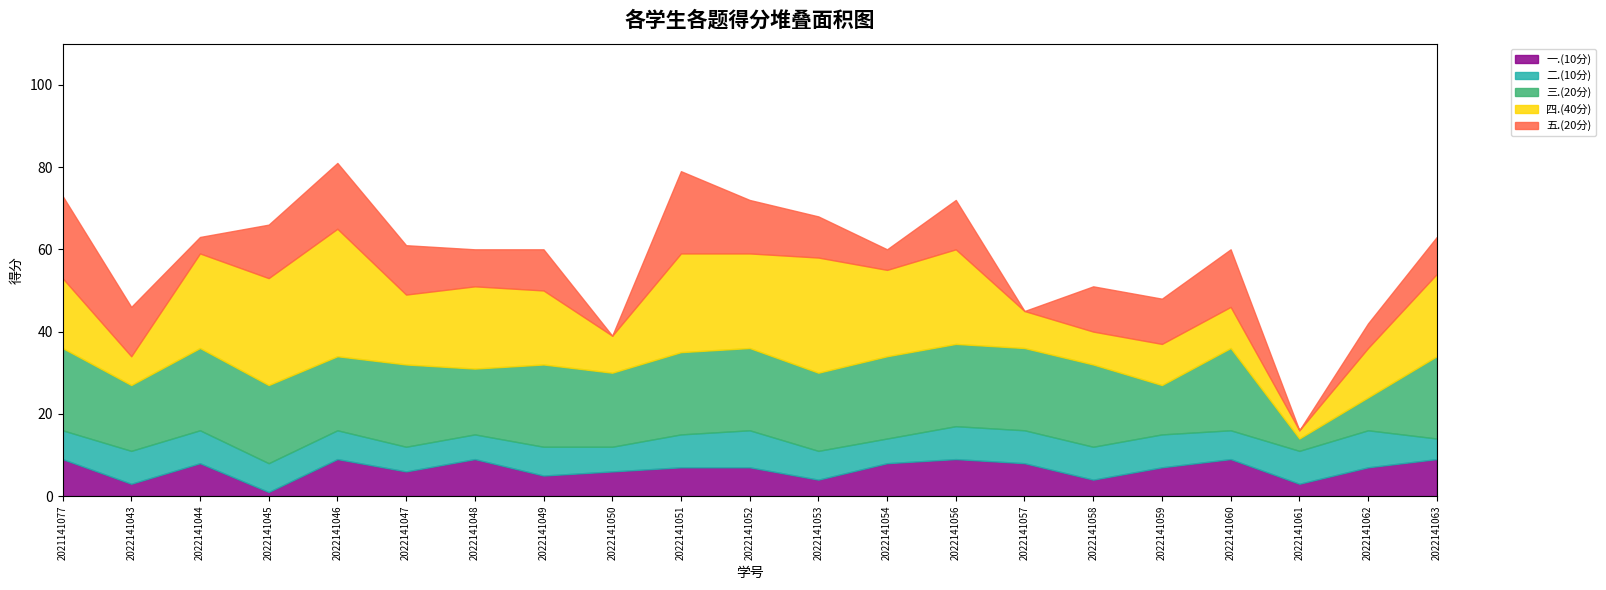

What is the highest value of the 三.(20分) series?

20